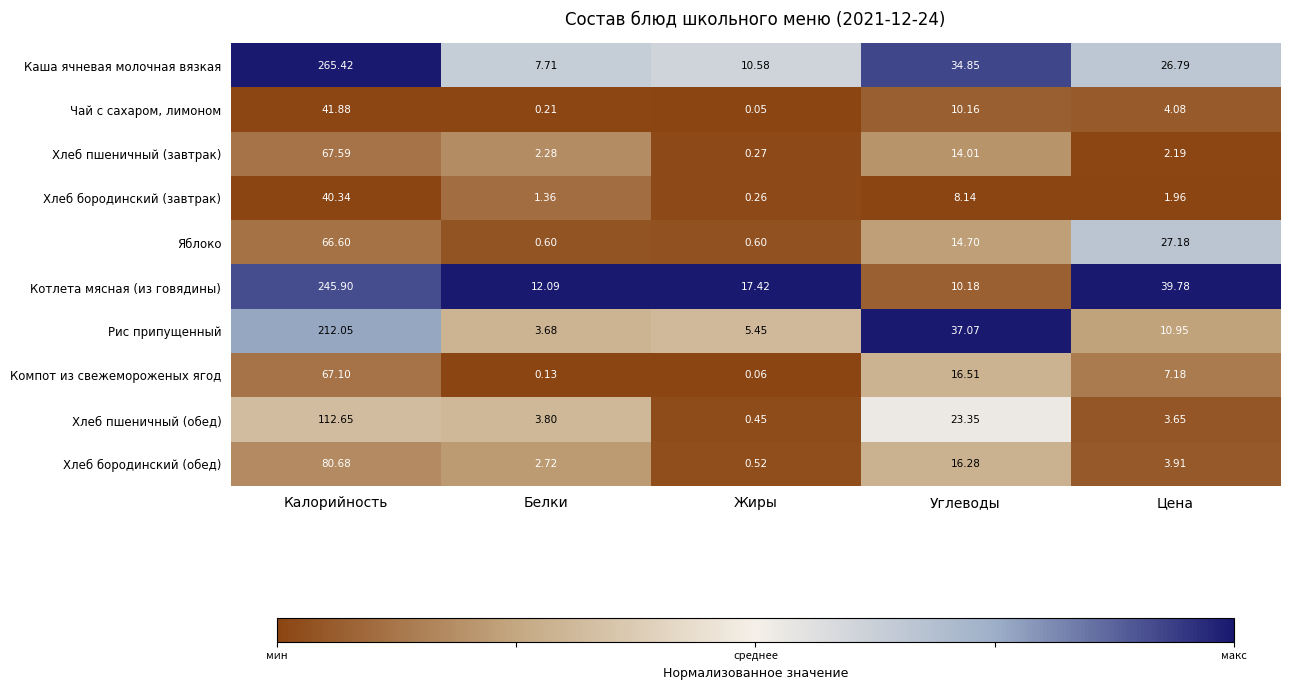

Rank the series by their maximum value, from highest to lowest.

Каша ячневая молочная вязкая, Котлета мясная (из говядины), Рис припущенный, Хлеб пшеничный (обед), Хлеб бородинский (обед), Хлеб пшеничный (завтрак), Компот из свежемороженых ягод, Яблоко, Чай с сахаром, лимоном, Хлеб бородинский (завтрак)